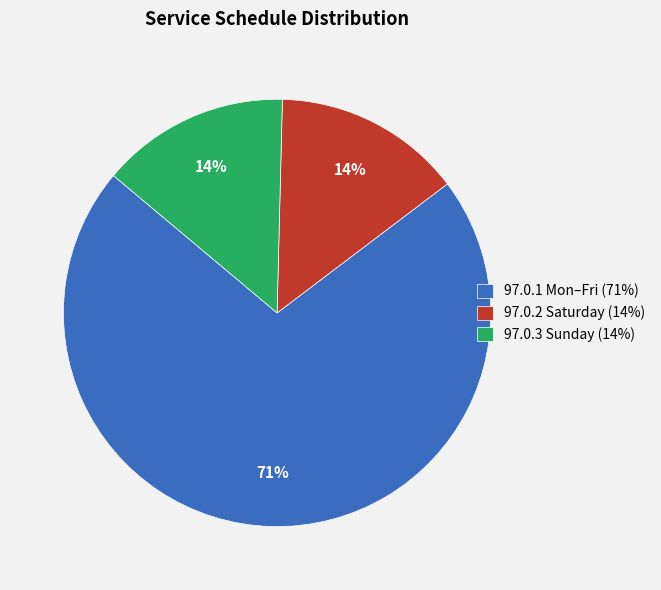

True or false: 97.0.1 Mon–Fri (71%) accounts for 64% of the total.

False